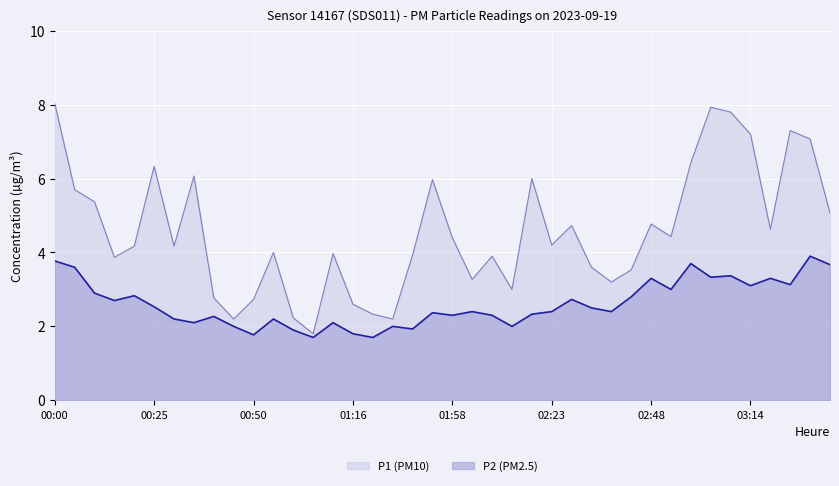

Reading left to right, transcribe all the data shown in this chart.

P1: 8.0	5.7	5.4	3.9	4.2	6.3	4.2	6.1	2.8	2.2	2.7	4.0	2.2	1.8	4.0	2.6	2.3	2.2	3.9	6.0	4.4	3.3	3.9	3.0	6.0	4.2	4.7	3.6	3.2	3.5	4.8	4.4	6.4	7.9	7.8	7.2	4.6	7.3	7.1	5.1
P2: 3.8	3.6	2.9	2.7	2.8	2.5	2.2	2.1	2.3	2.0	1.8	2.2	1.9	1.7	2.1	1.8	1.7	2.0	1.9	2.4	2.3	2.4	2.3	2.0	2.3	2.4	2.7	2.5	2.4	2.8	3.3	3.0	3.7	3.3	3.4	3.1	3.3	3.1	3.9	3.7